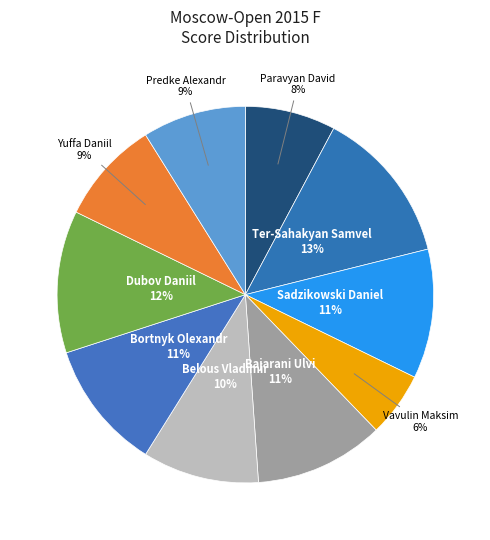

Which slice is the smallest?

Vavulin Maksim